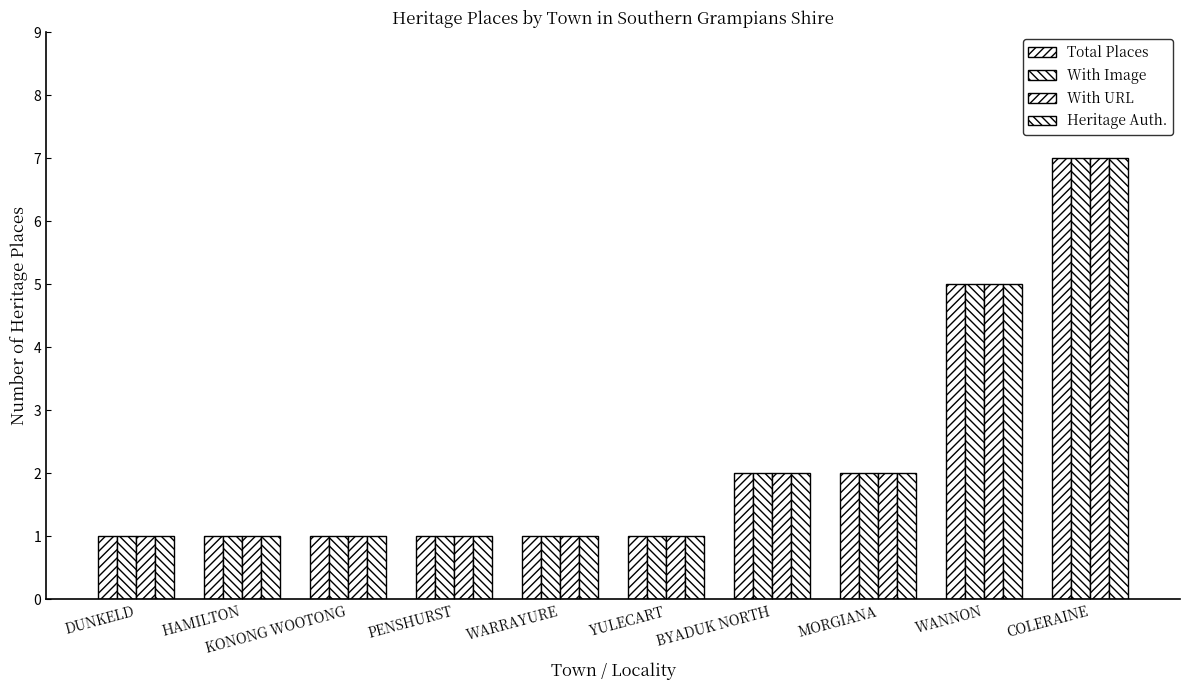

Which category has the lowest value in the Total Places series?

DUNKELD